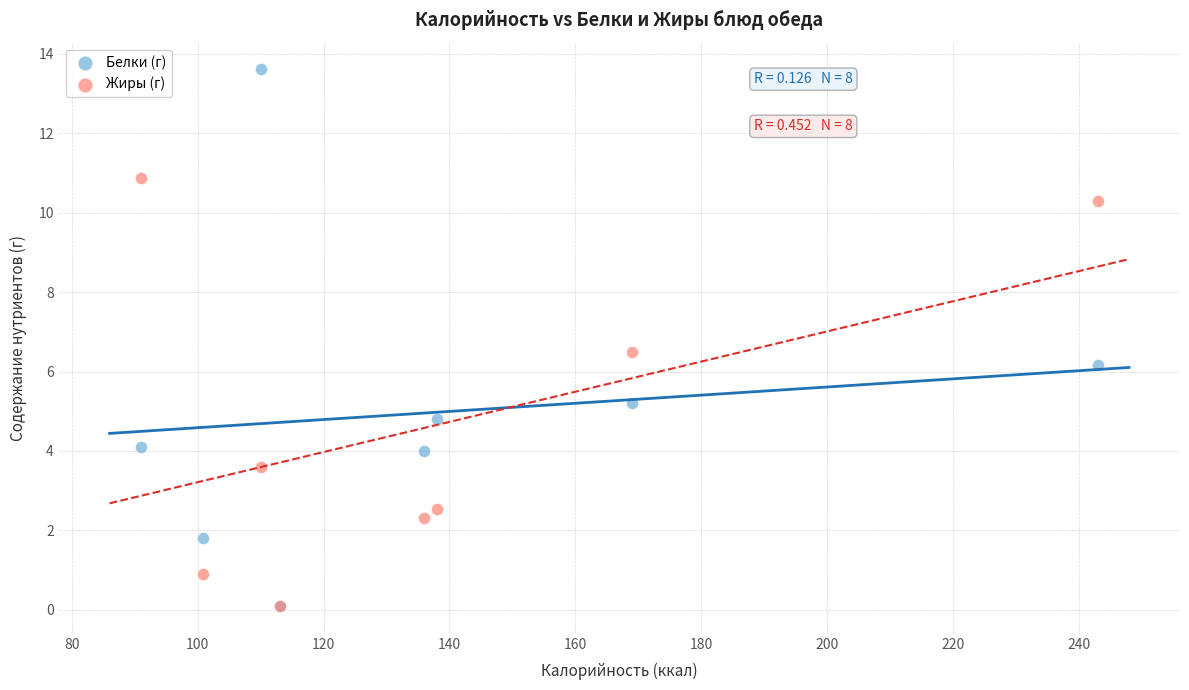

In the Белки (г) series, what Y value is closest to 6?

6.2